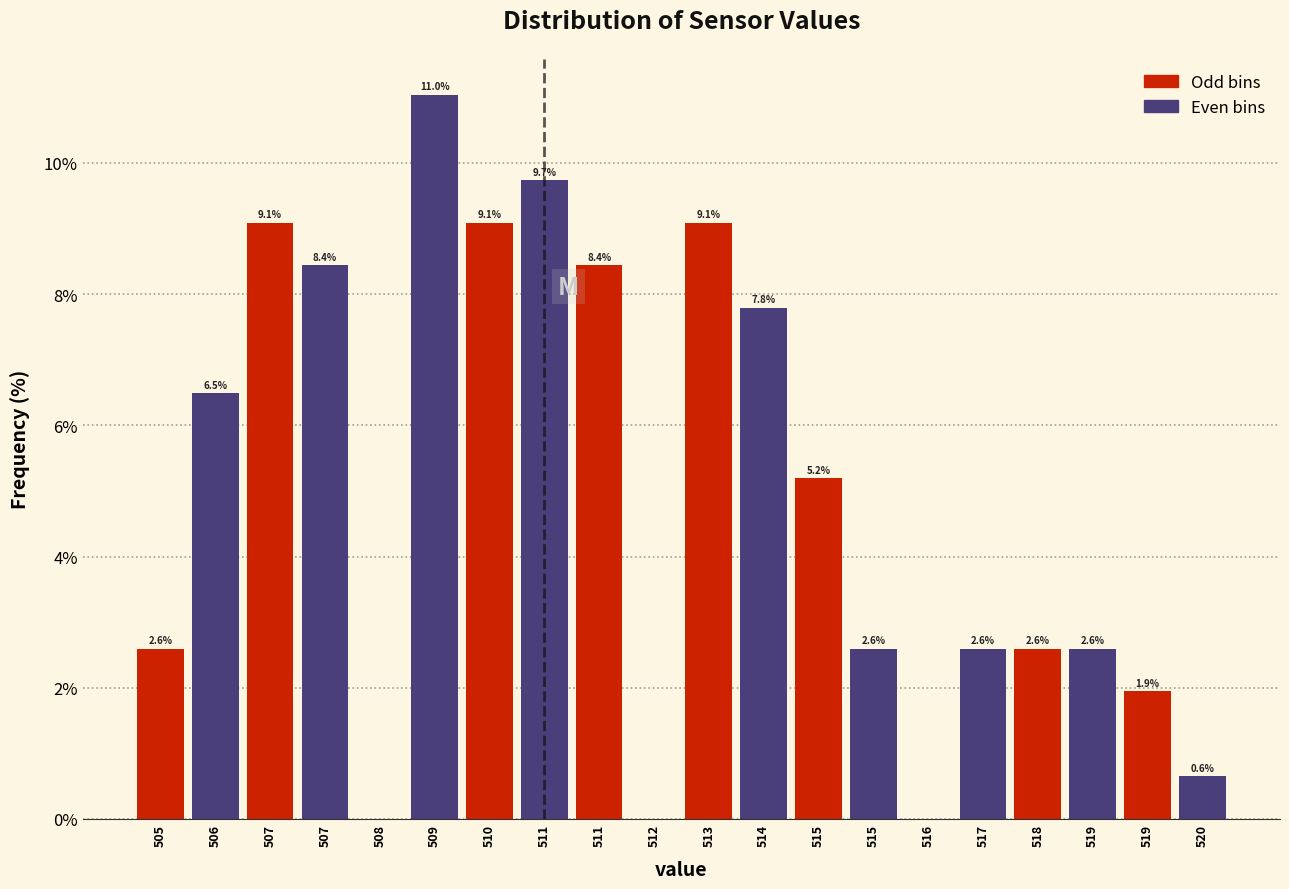

How many series are shown in this chart?

1